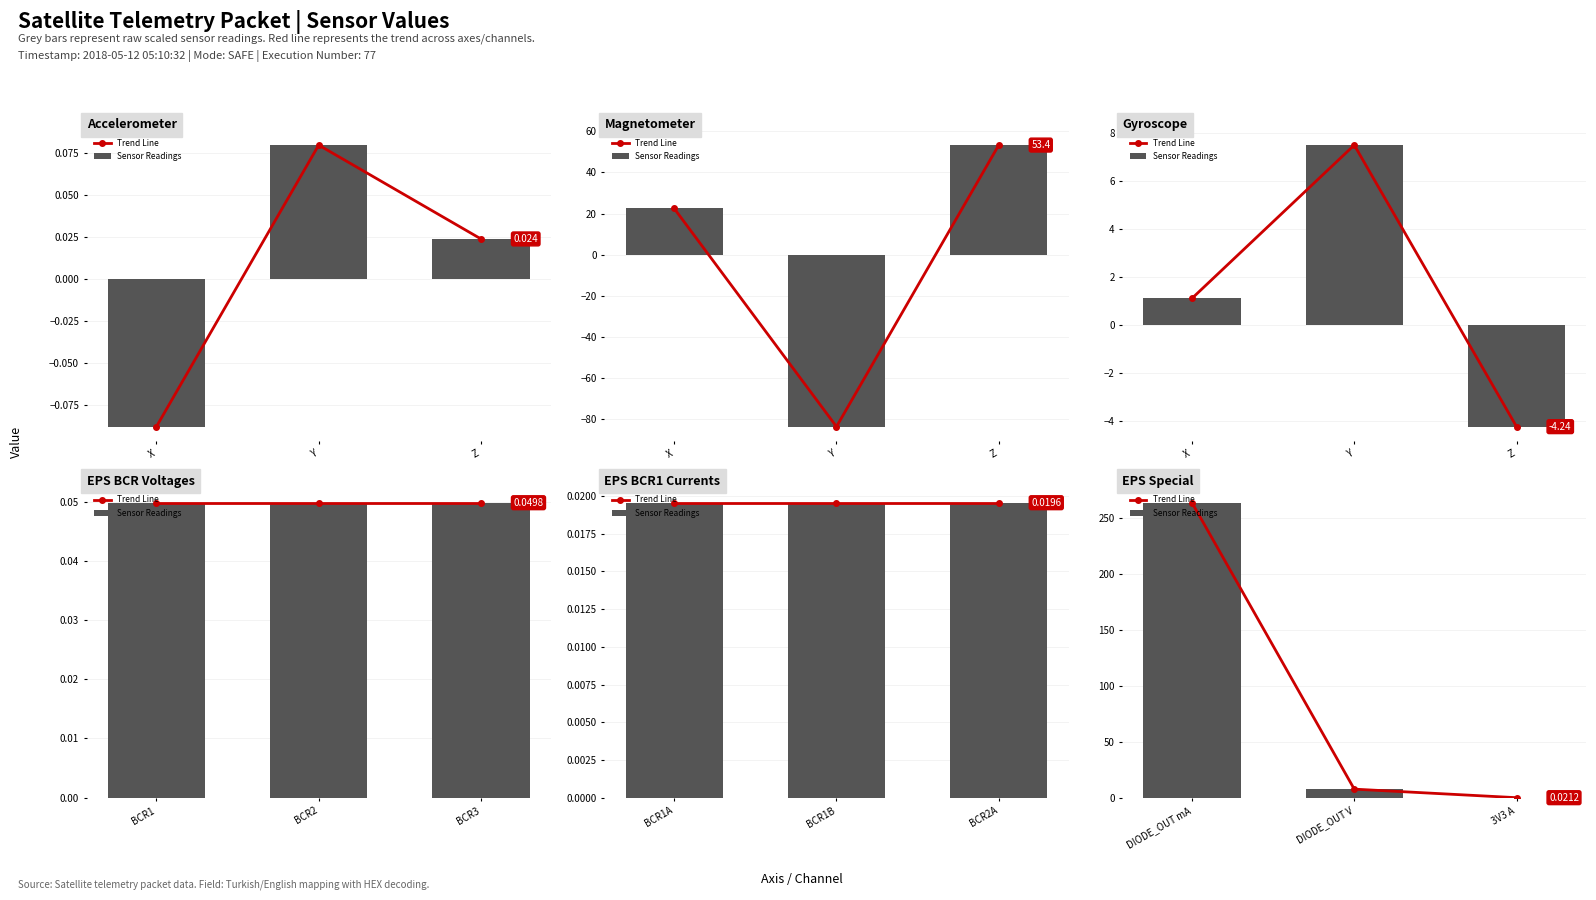

The value of Trend Line at DIODE_OUT V is 3.5. True or false?

False